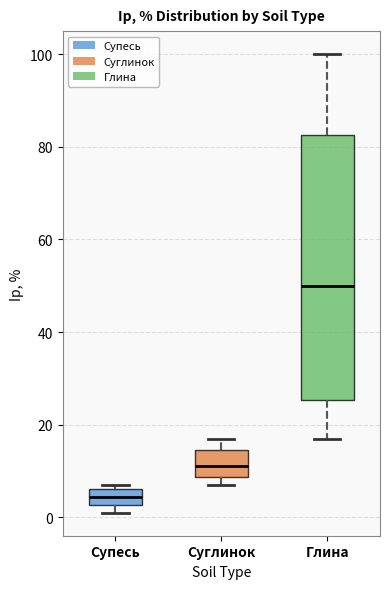

Reading left to right, transcribe this box plot: for each box, give where its median line is, the range the box spans, and where its two whiskers end, as read against the y-axis. The values are not printed on the chart, so give them approximately, as read against the axis.

Супесь: median 4, box 2 to 6, whiskers 2 (below the box's lower edge) to 6 (just above the box's upper edge)
Суглинок: median 12, box 8 to 14, whiskers 8 (just below the box's lower edge) to 16
Глина: median 50, box 26 to 82, whiskers 18 to 100